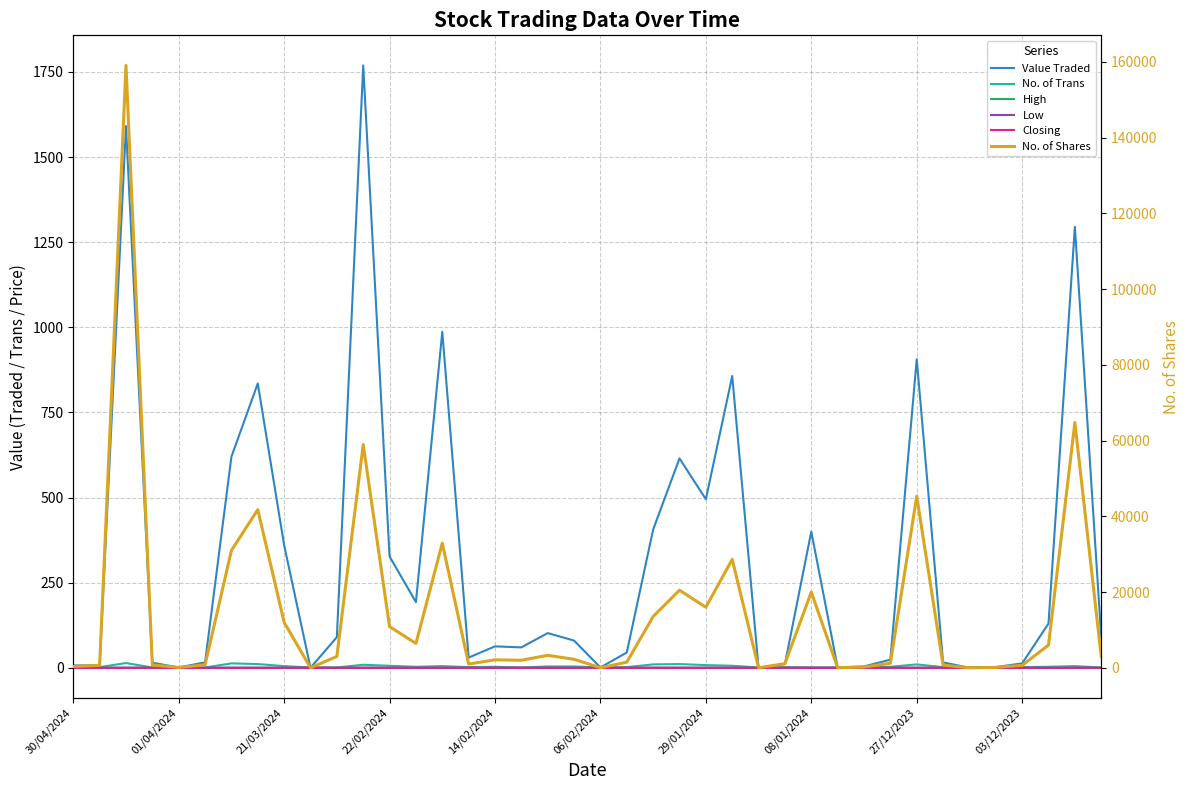

Does the chart display data point markers on the line(s)?

No